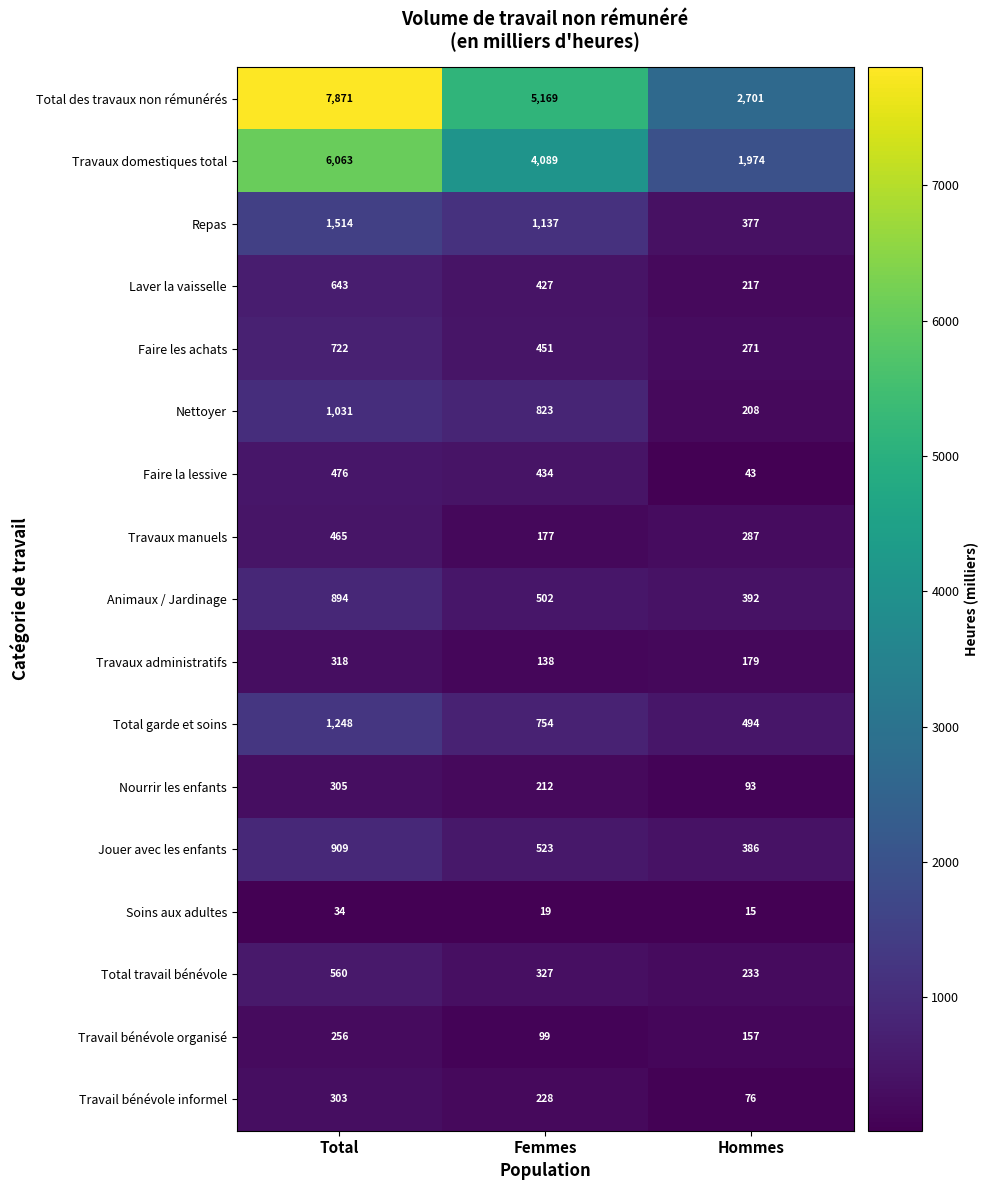

What is the smallest value displayed?

15